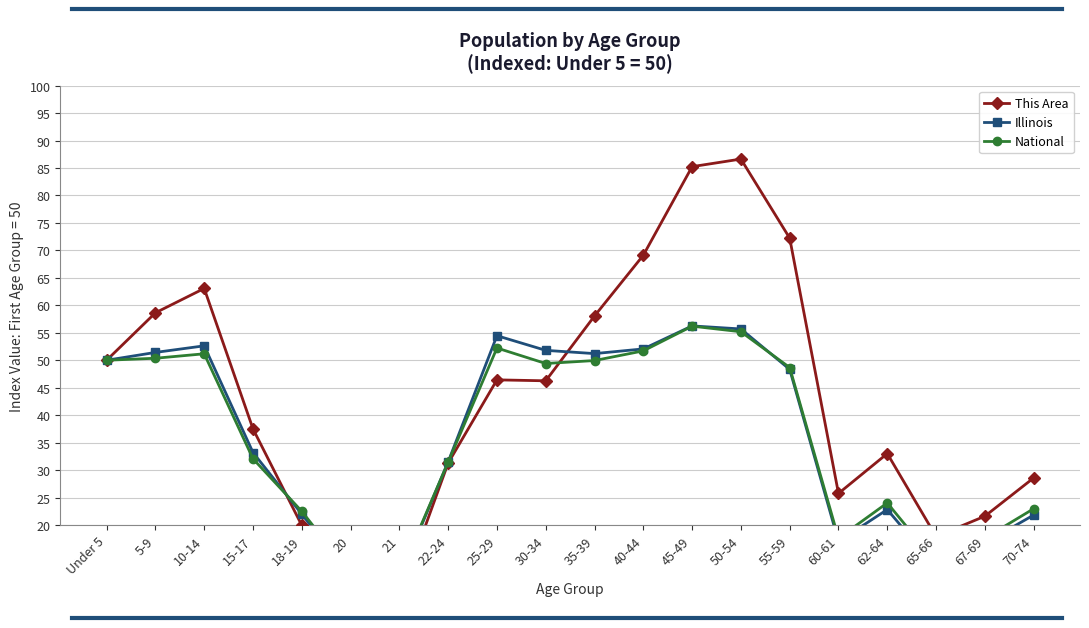

At which category is the sum across all series the highest?

45-49